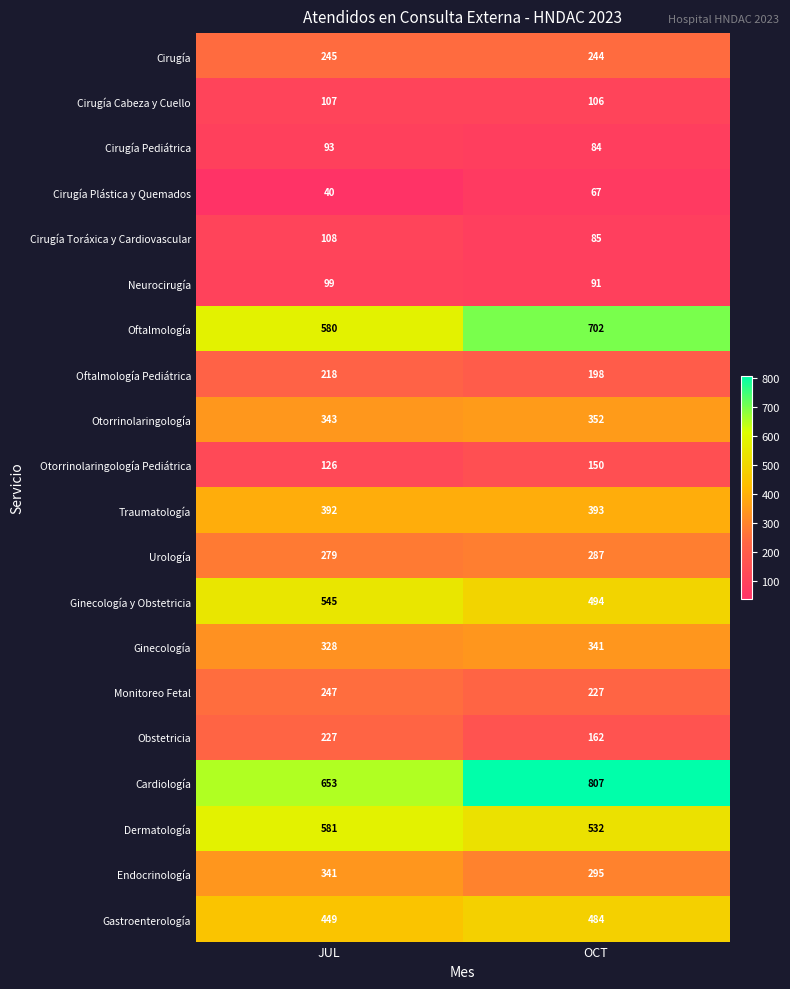

At which label is Obstetricia closest to 194?

OCT